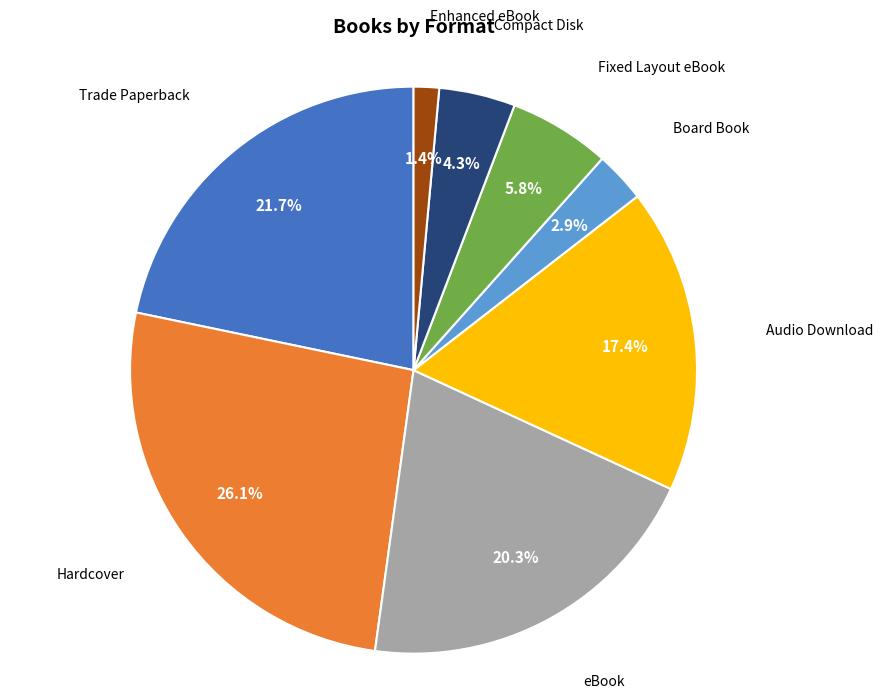

To the nearest percent, what is the difference between the Audio Download and eBook slice percentages?

3%